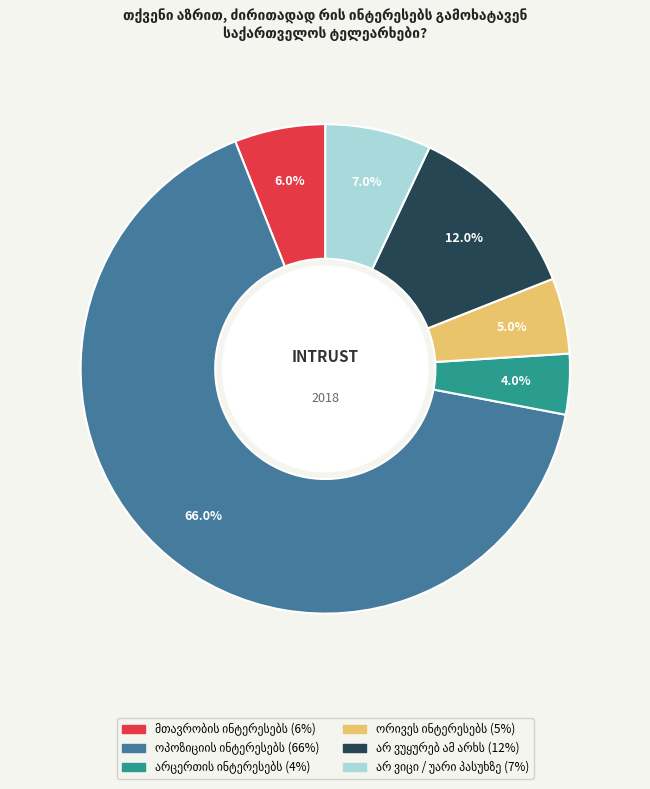

Does any single category account for the majority?

Yes